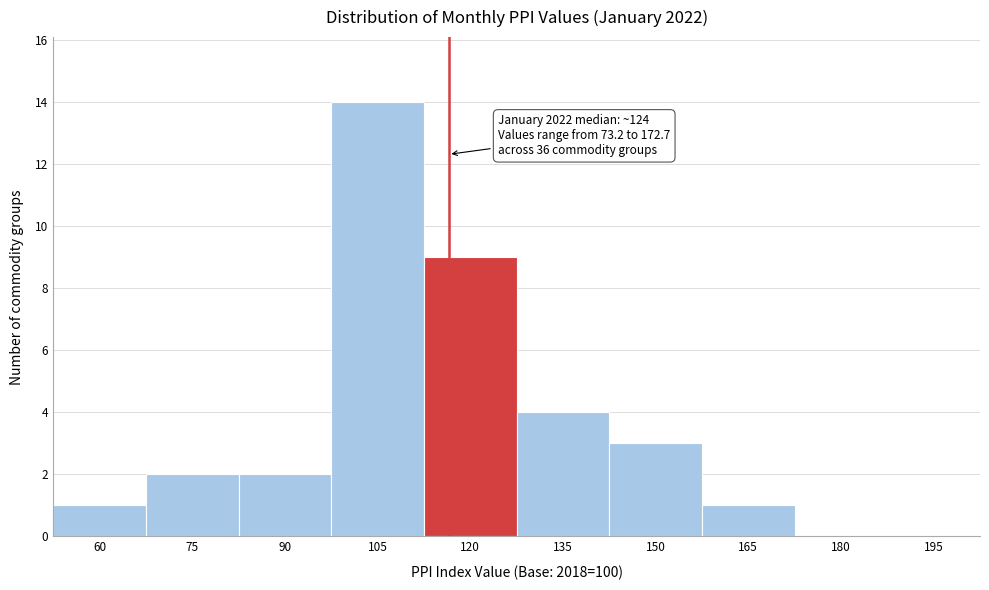

Reading left to right, extract all data points from this chart.

60=1	75=2	90=2	105=14	120=9	135=4	150=3	165=1	180=0	195=0